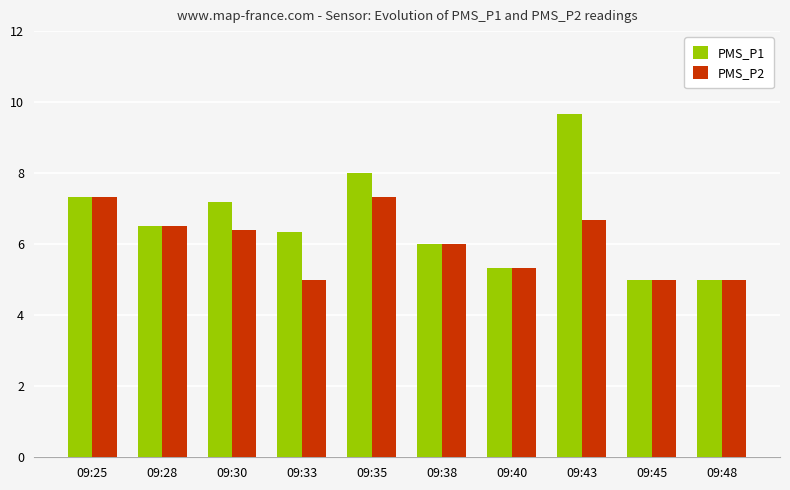

Which series changed the most between 09:33 and 09:48?

PMS_P1